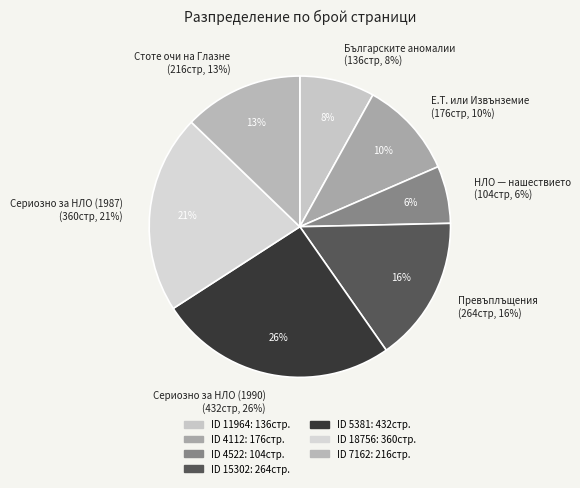

What is the largest slice in the pie chart?

5381